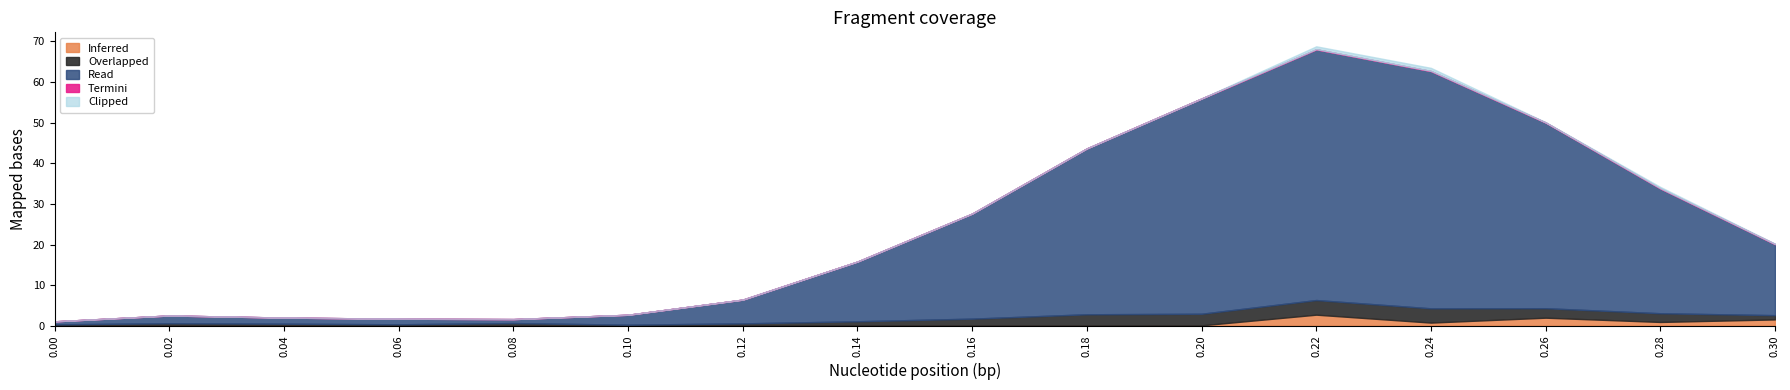

What is the highest value of the Inferred series?

2.7